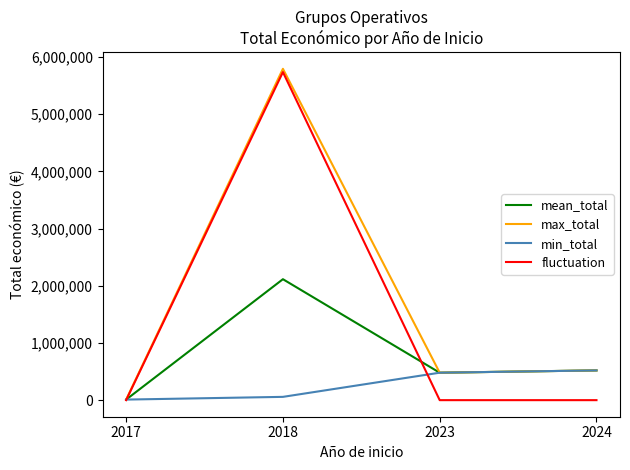

True or false: fluctuation has more than 1 points higher than both neighbors.

False